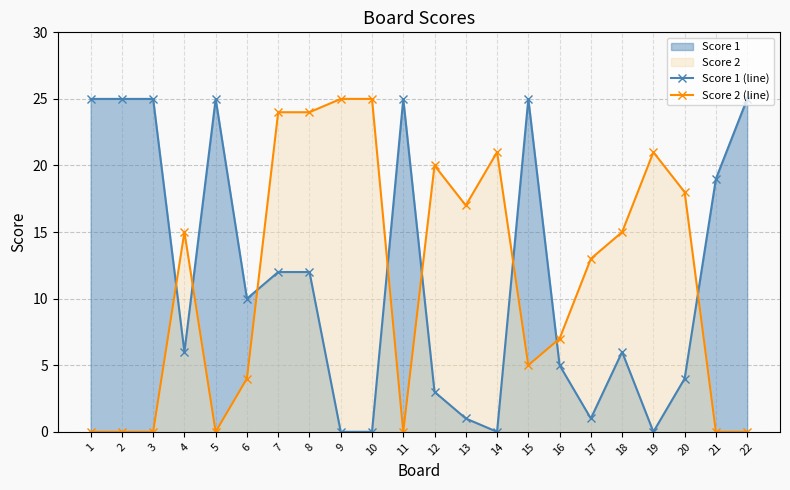

Count the number of data series in this chart.

2